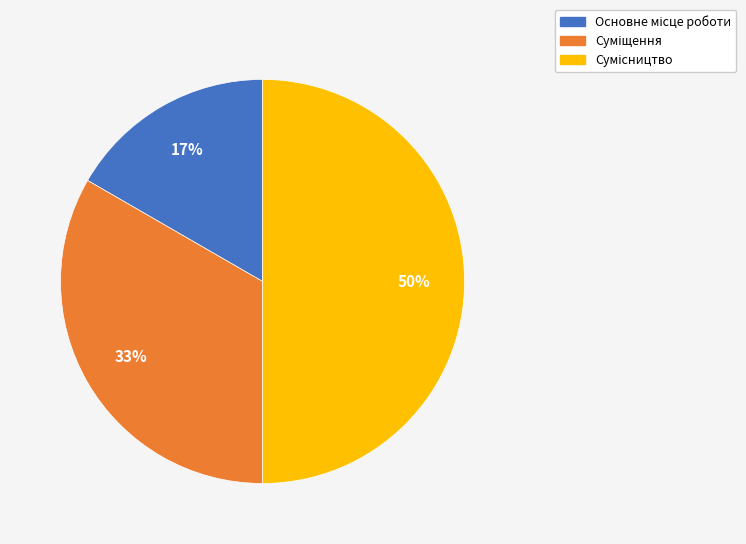

To the nearest percent, what is the average slice percentage?

33%